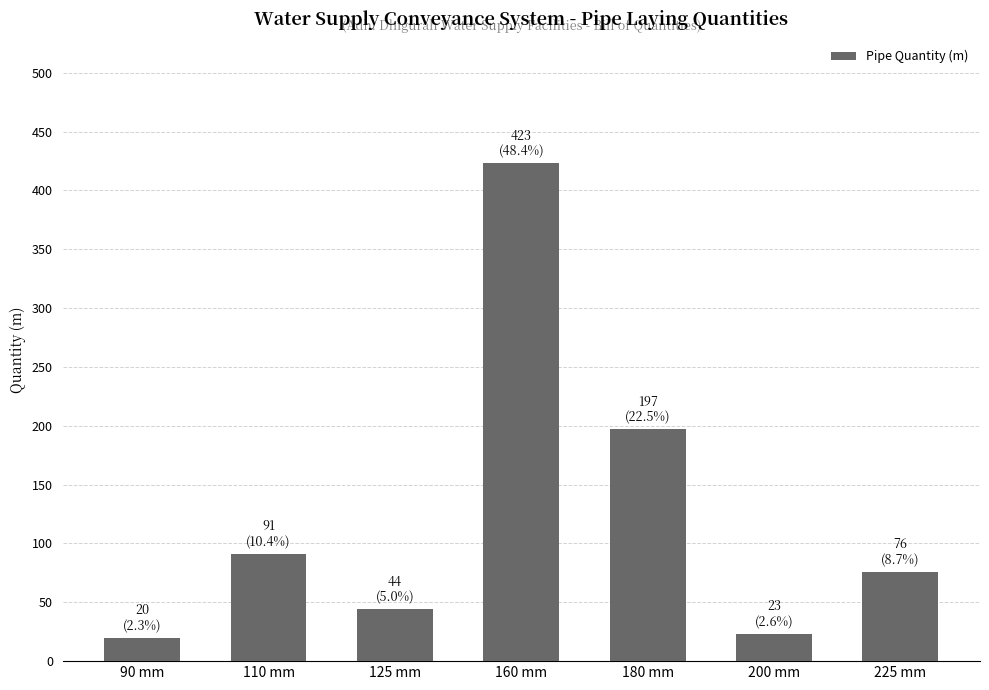

What is the difference between the maximum and minimum values?

403